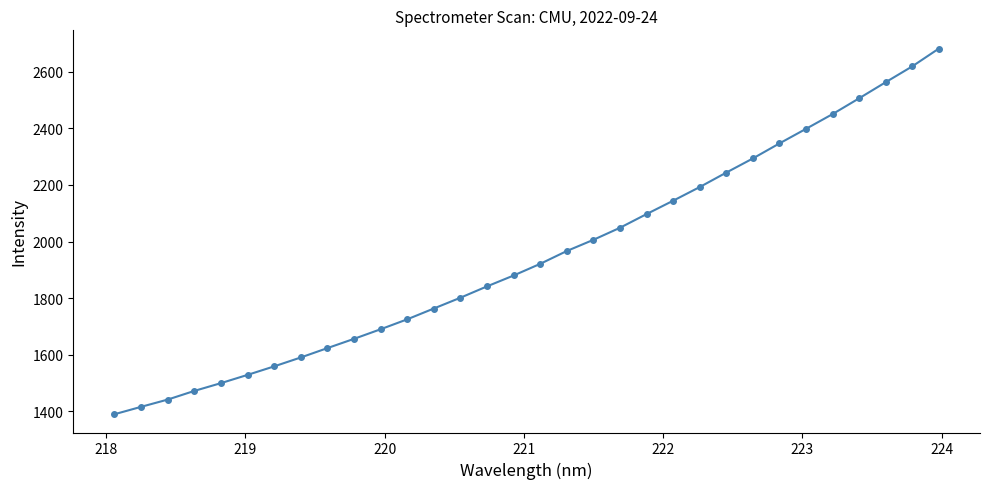

What is the value of the 25th point from the left?

2293.6